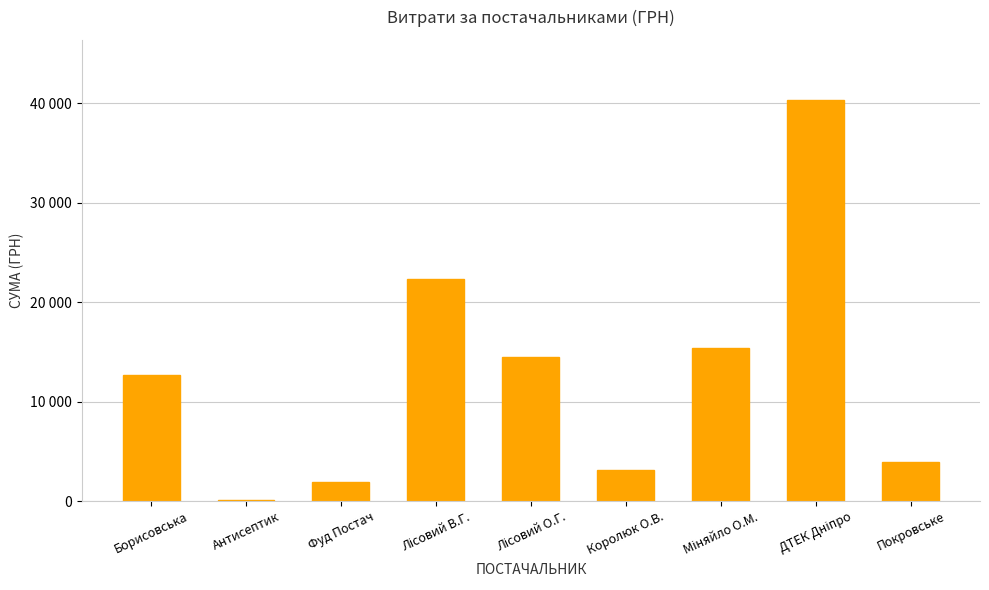

What is the smallest value displayed?

135.0